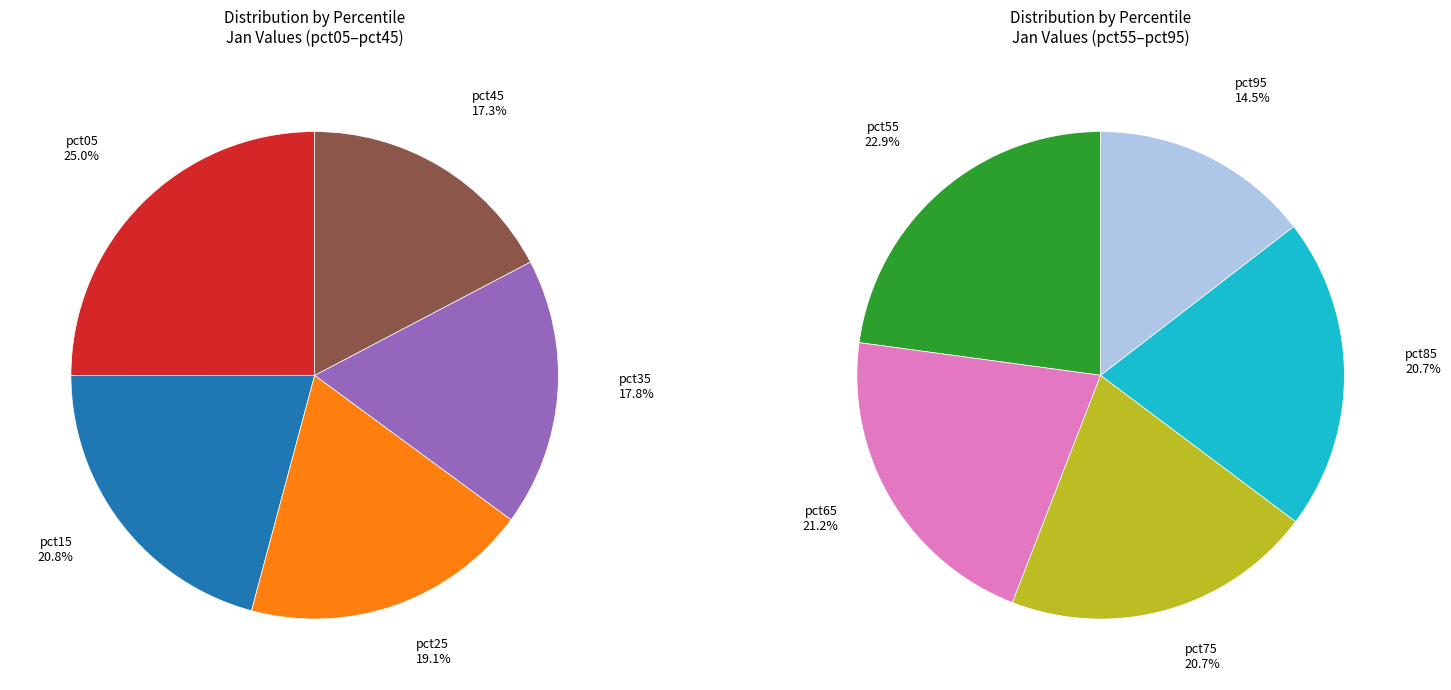

To the nearest percent, what is the difference between the pct85 and pct25 slice percentages?

2%